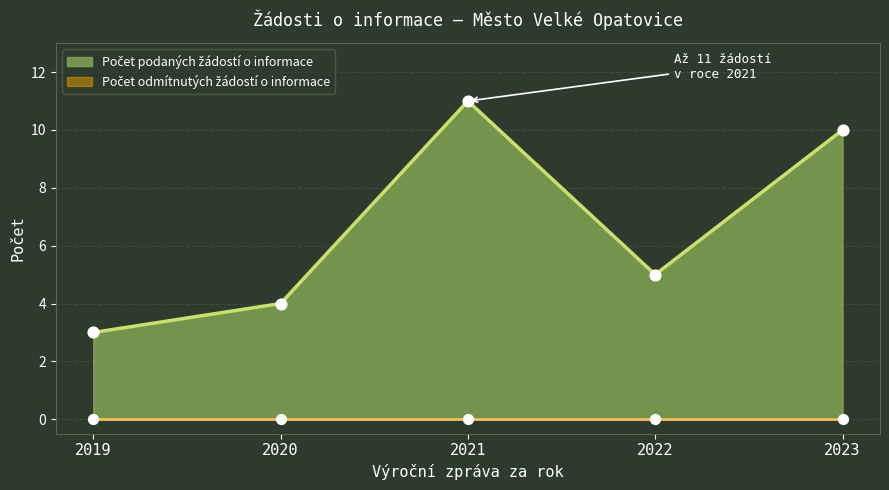

What is the change in value from 2022 to 2023?

+5